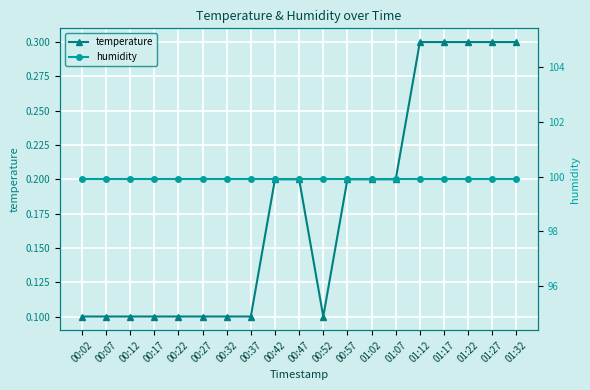

At how many categories does at least one series exceed 1?

19